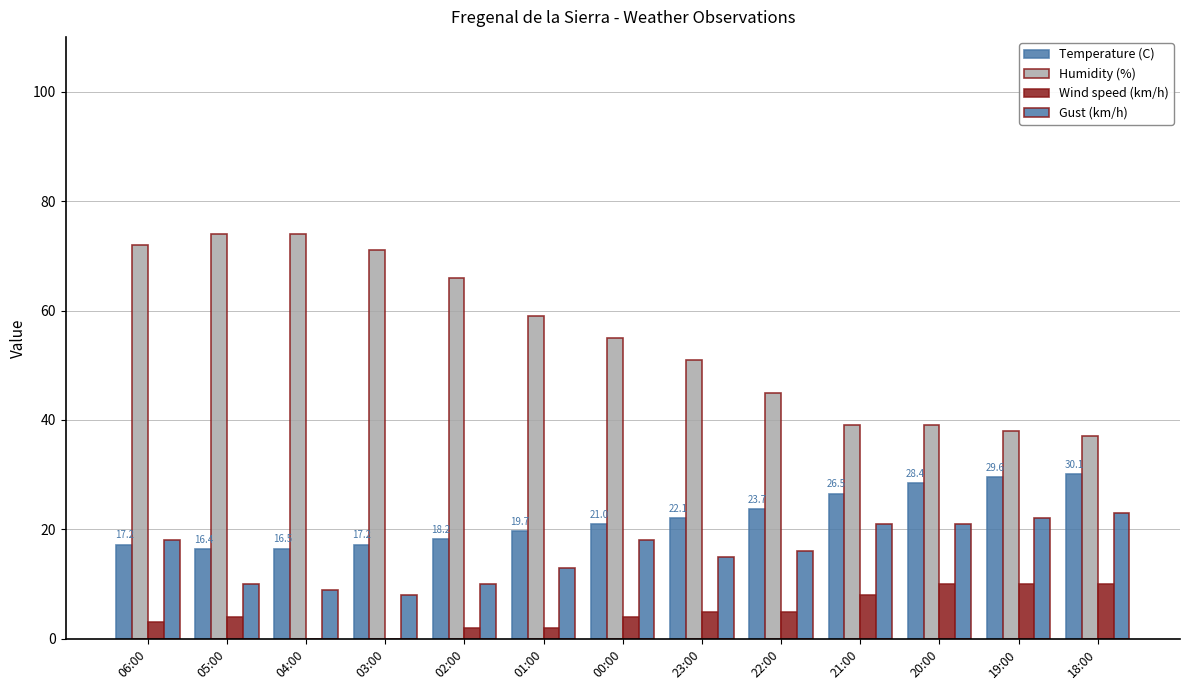

How many groups of bars are there?

13